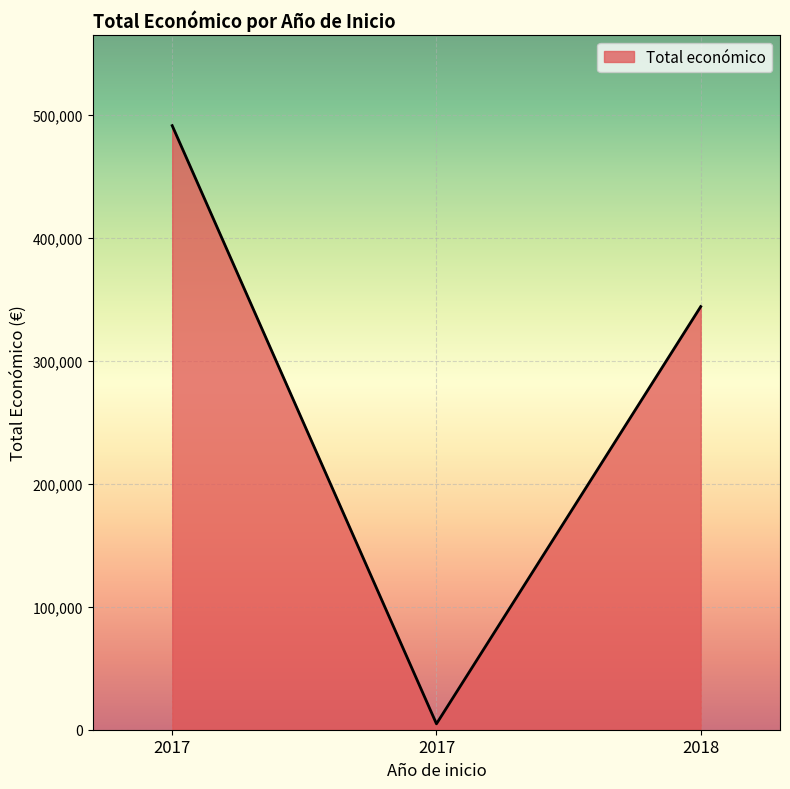

Does the chart display data point markers on the line(s)?

No